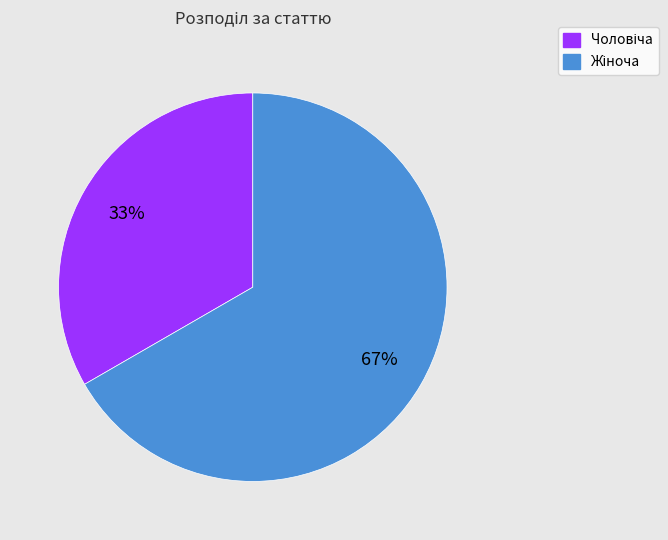

Is there a majority slice in this chart?

Yes